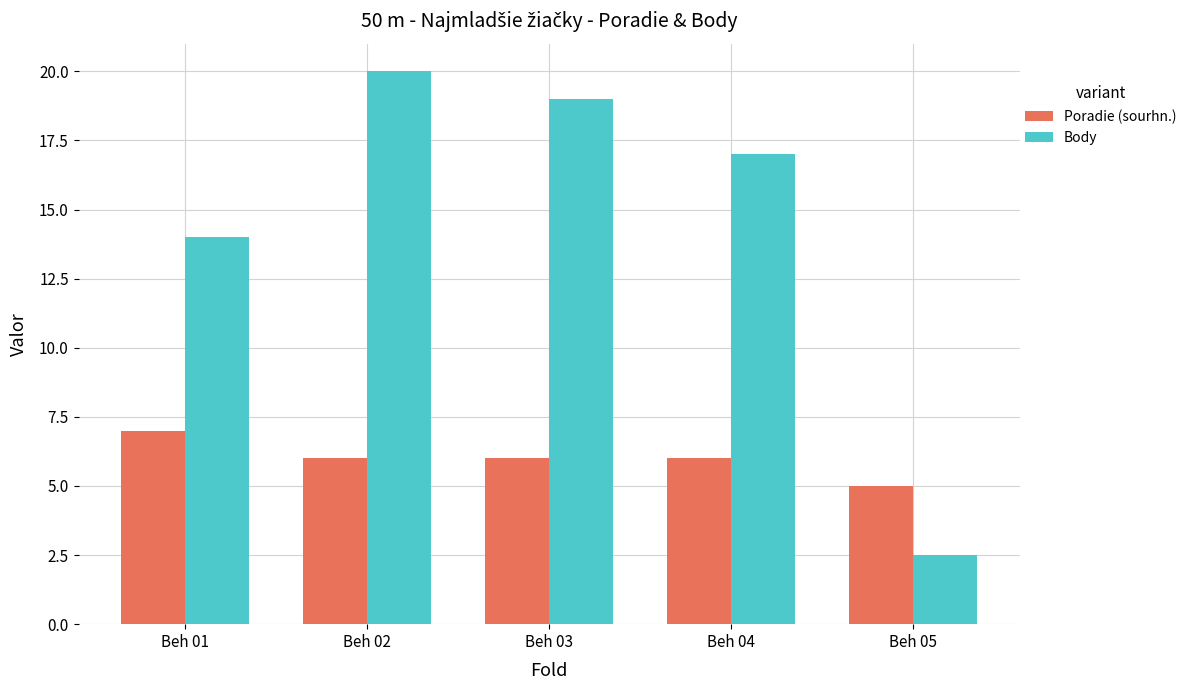

How many values in the Body series are below 17?

2